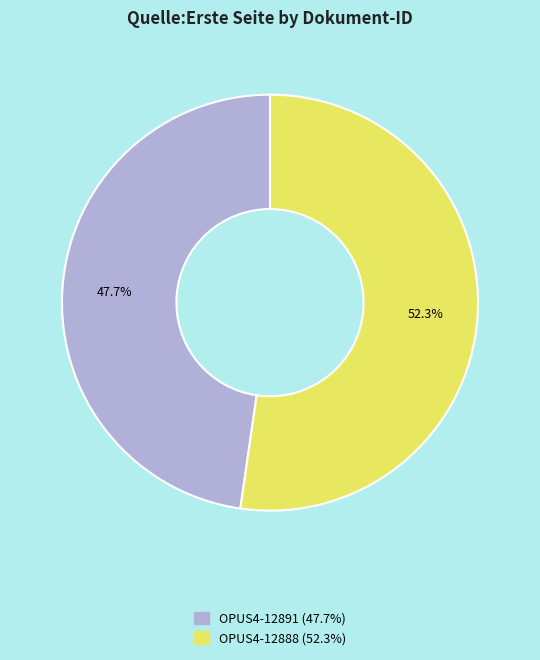

What is the ratio of the value at OPUS4-12888 to the value at OPUS4-12891?

1.1